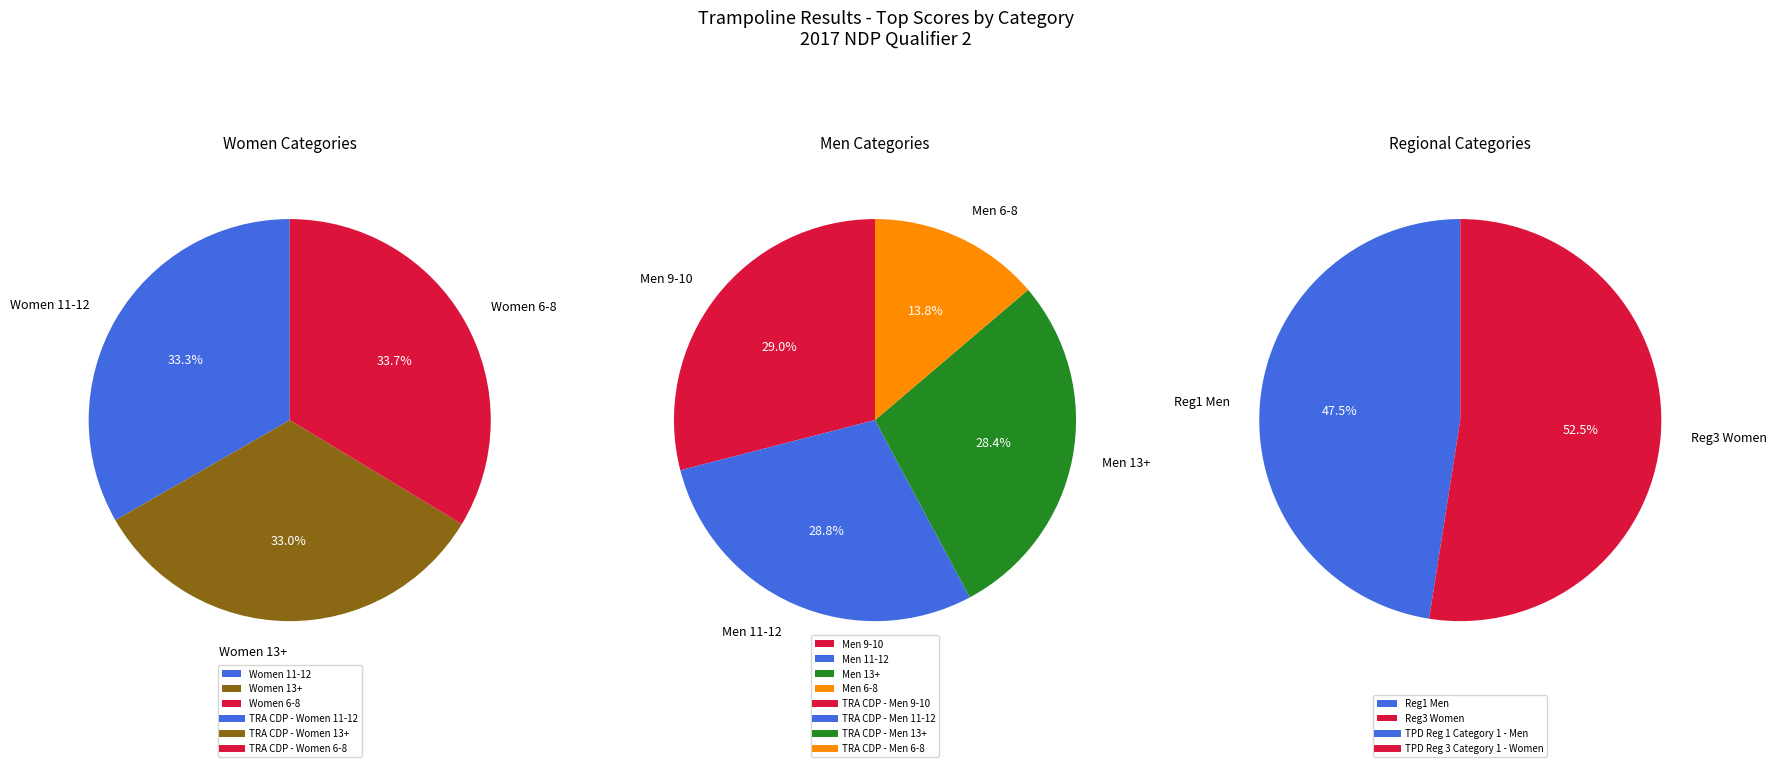

Does TRA CDP - Men 9-10 represent more than half of the total?

No